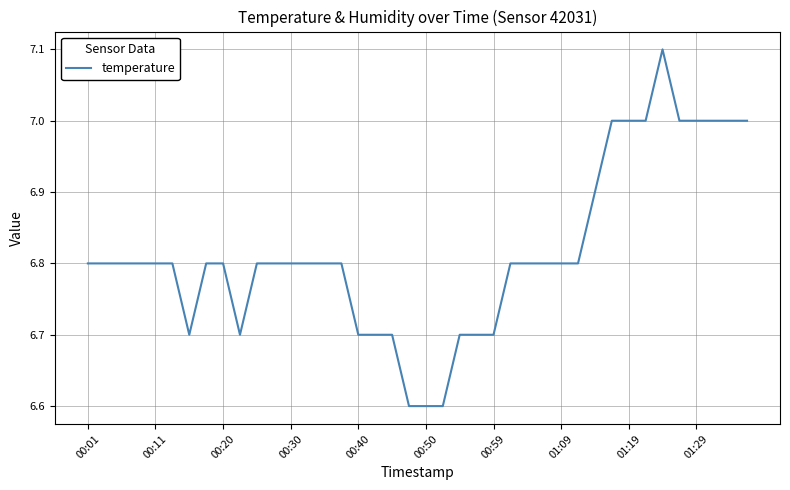

Is this an area chart (filled region under the line)?

No